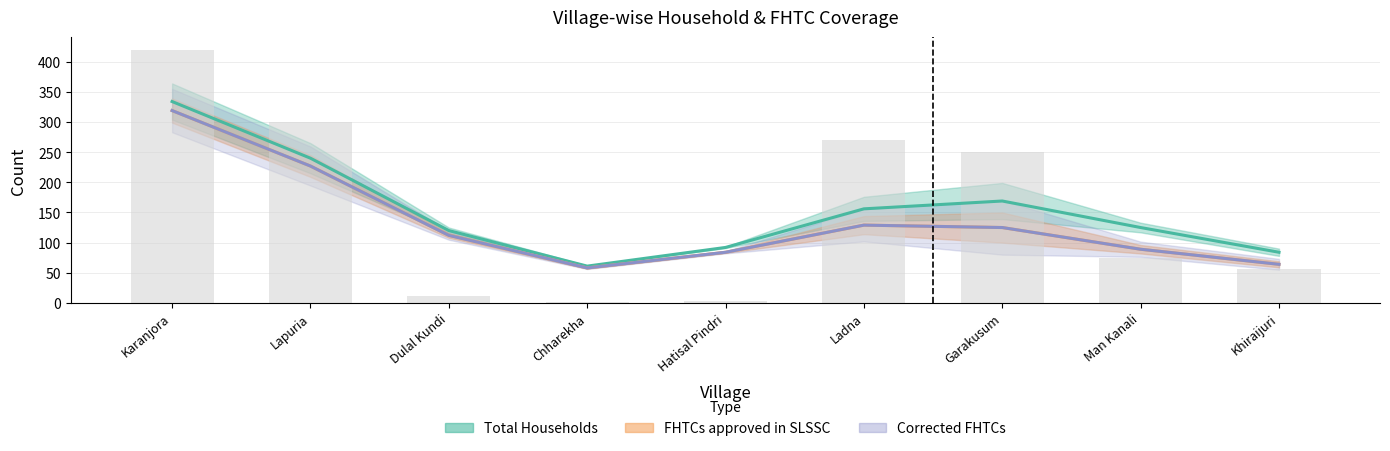

Which label corresponds to the smallest value in the chart?

Chharekha